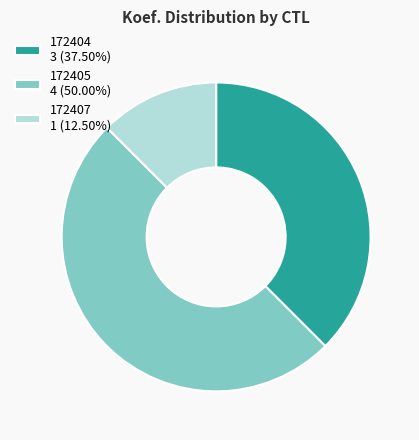

Rank the categories by value from highest to lowest.

172405, 172404, 172407